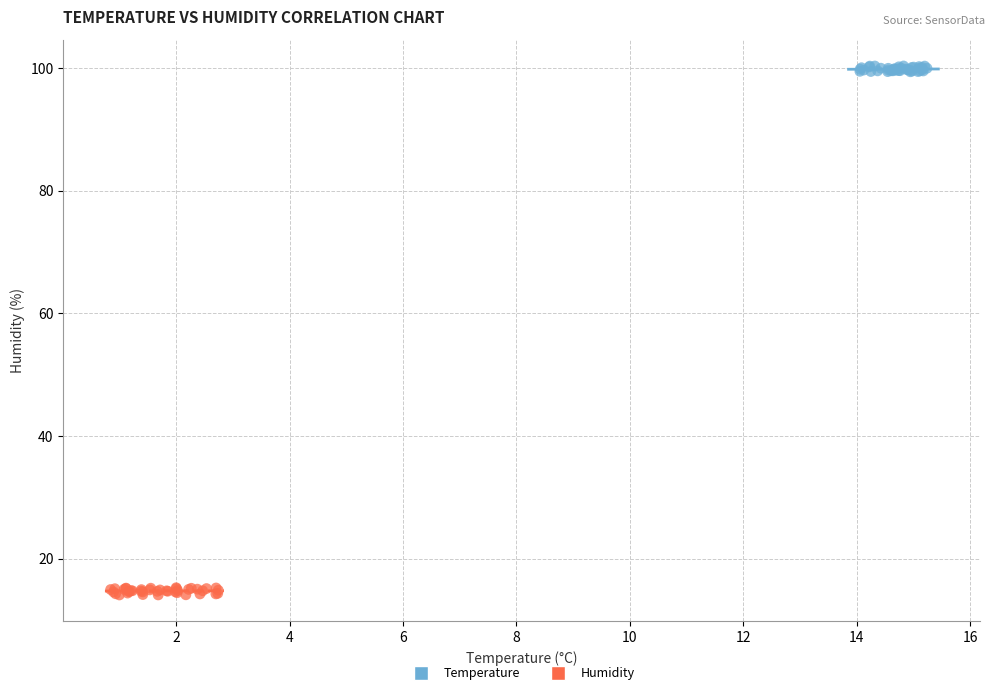

What are all the series names shown in the legend?

Temperature, Humidity